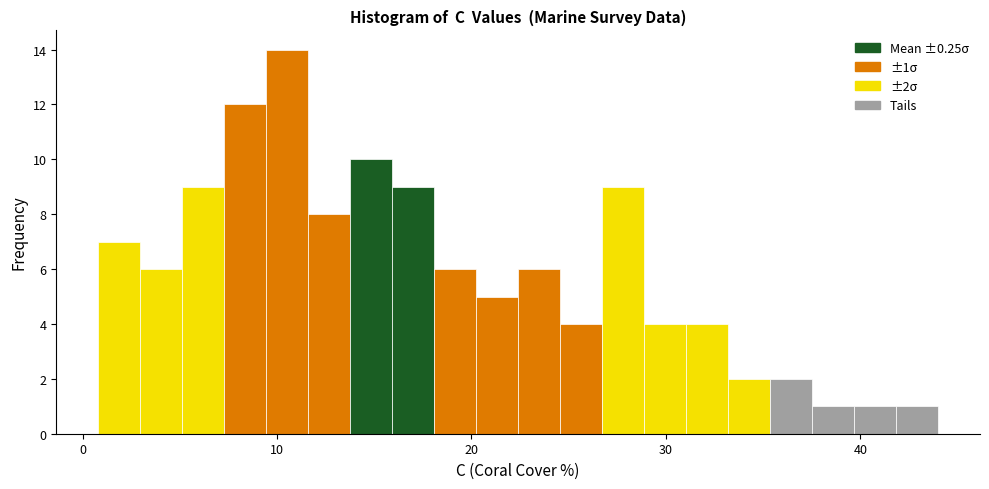

Read against the x-axis, roughly where is the centre of the tallest bar?

11